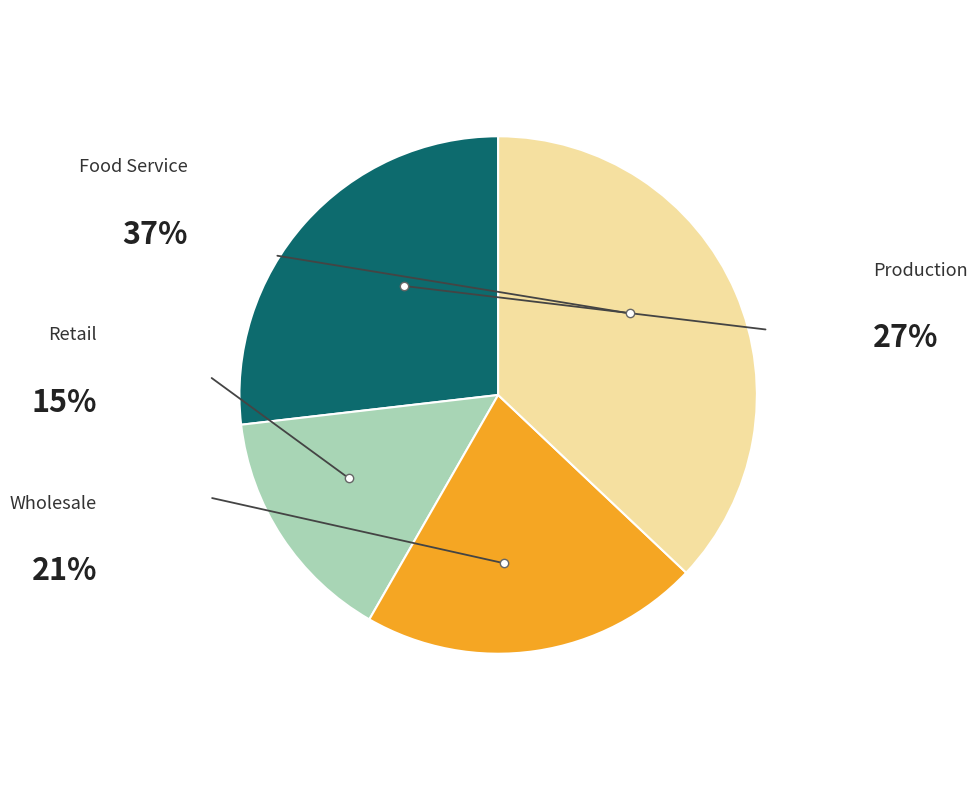

Does any single category account for the majority?

No